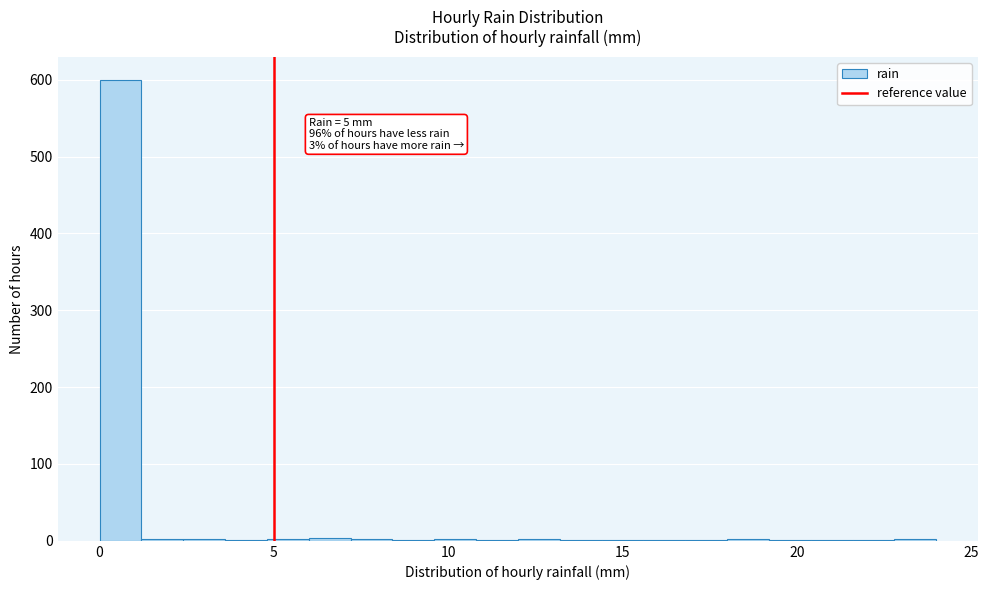

Around what value on the x-axis is the tallest bar? Give the approximate position of its centre, as read against the axis.

0.5